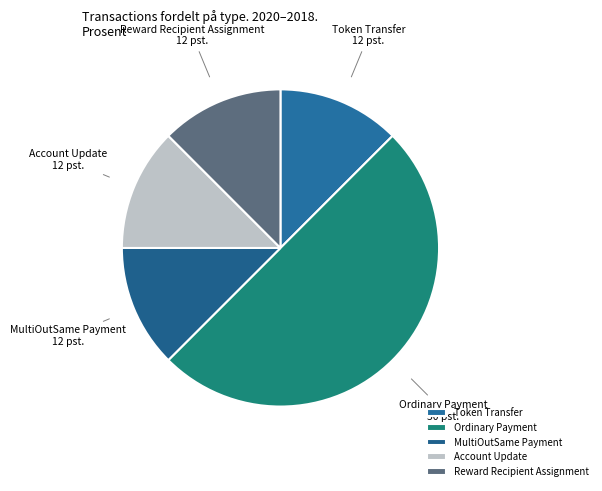

Count the number of slices in the pie.

5